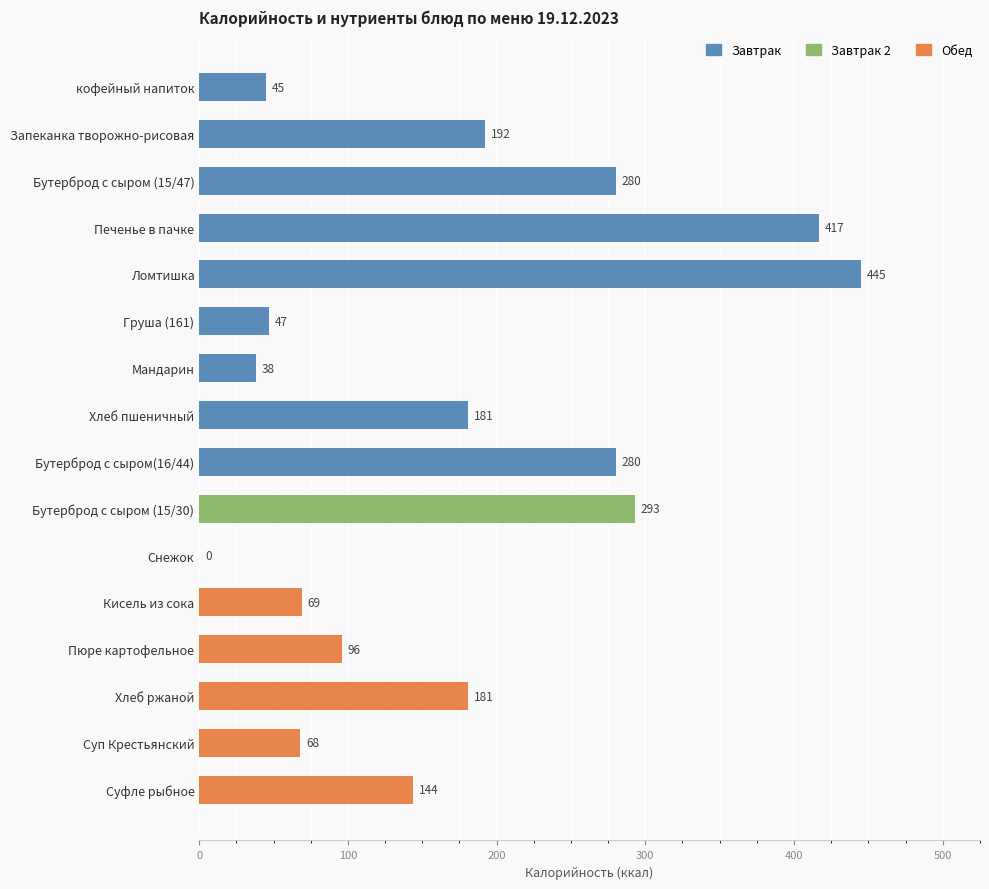

What value does the data have at Пюре картофельное?

96